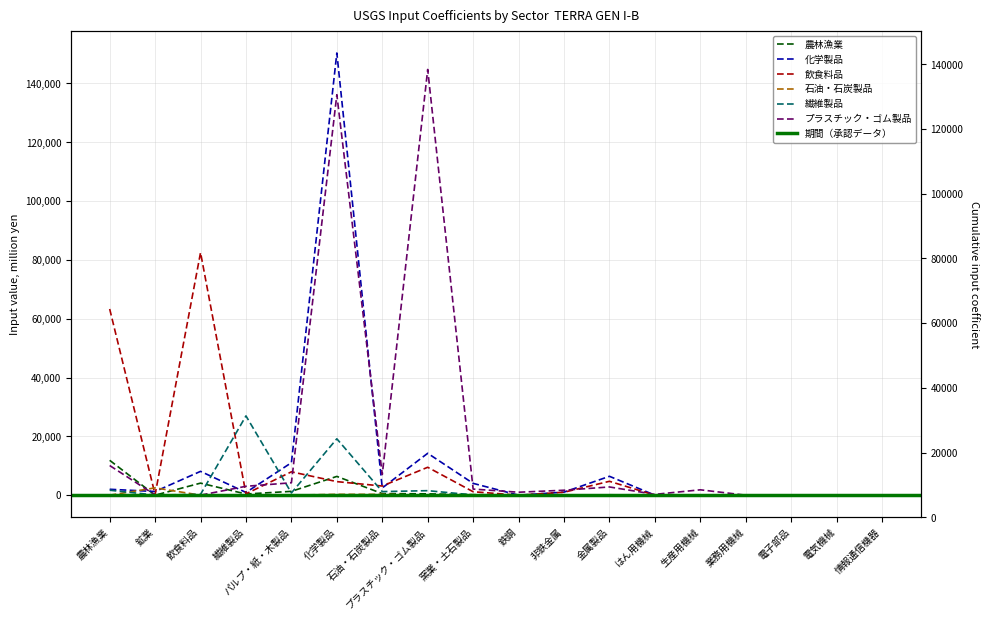

In 化学製品, how many points are higher than both neighbors (excluding endpoints)?

5